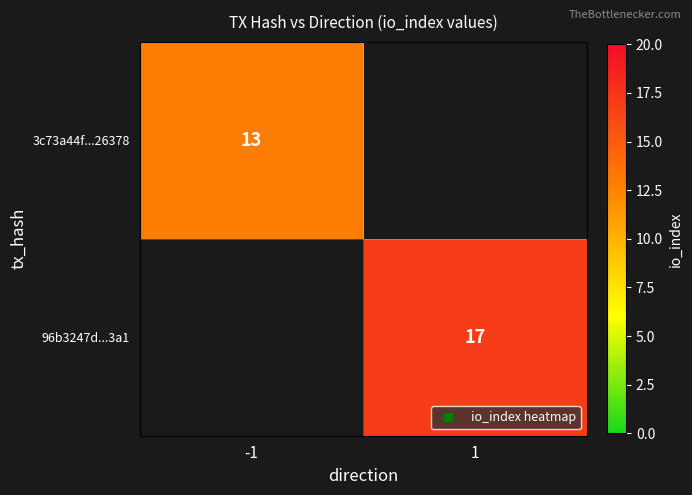

What is the difference between the highest and lowest values at -1?

13